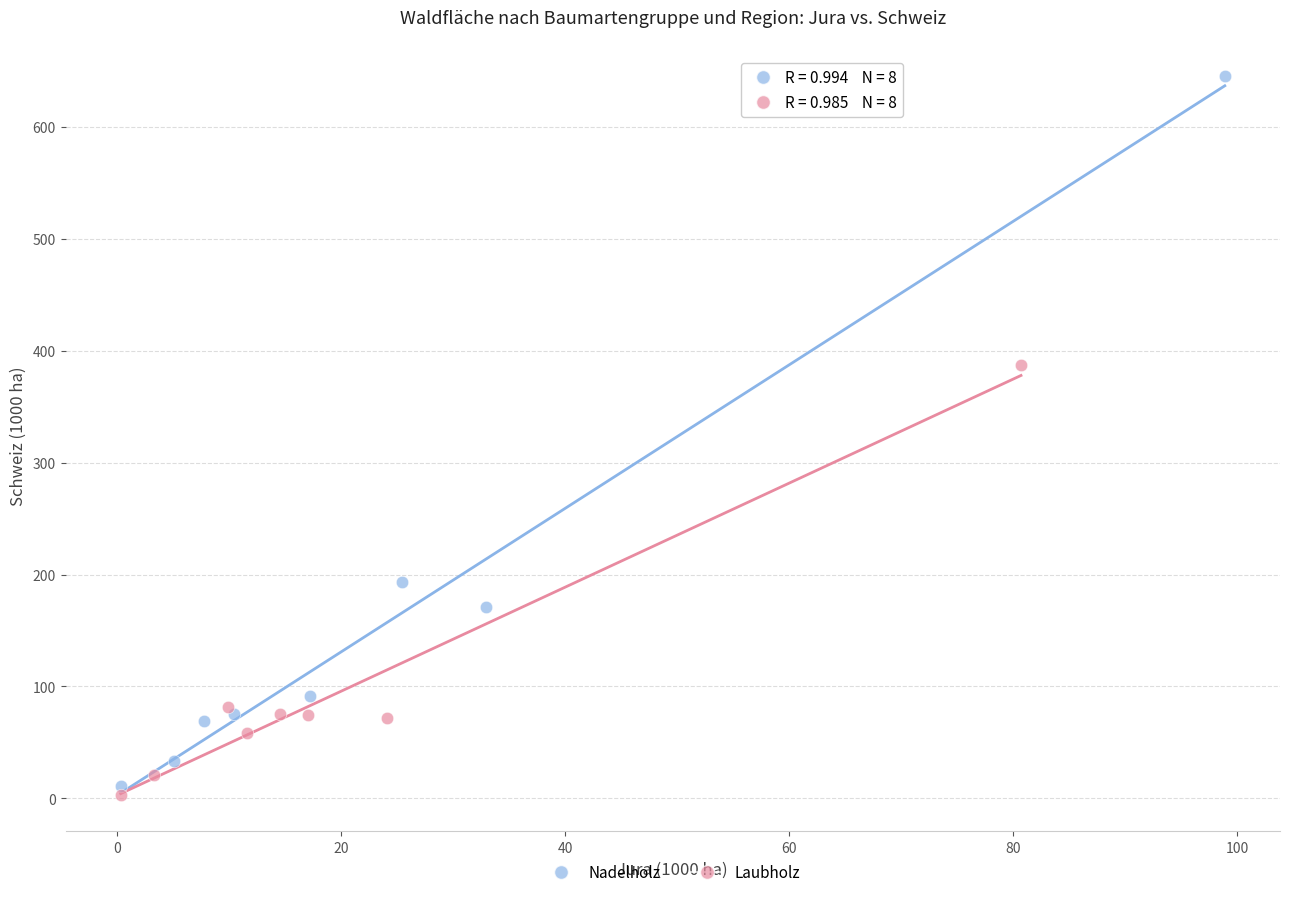

Which series has the largest Y range (max minus min)?

Nadelholz